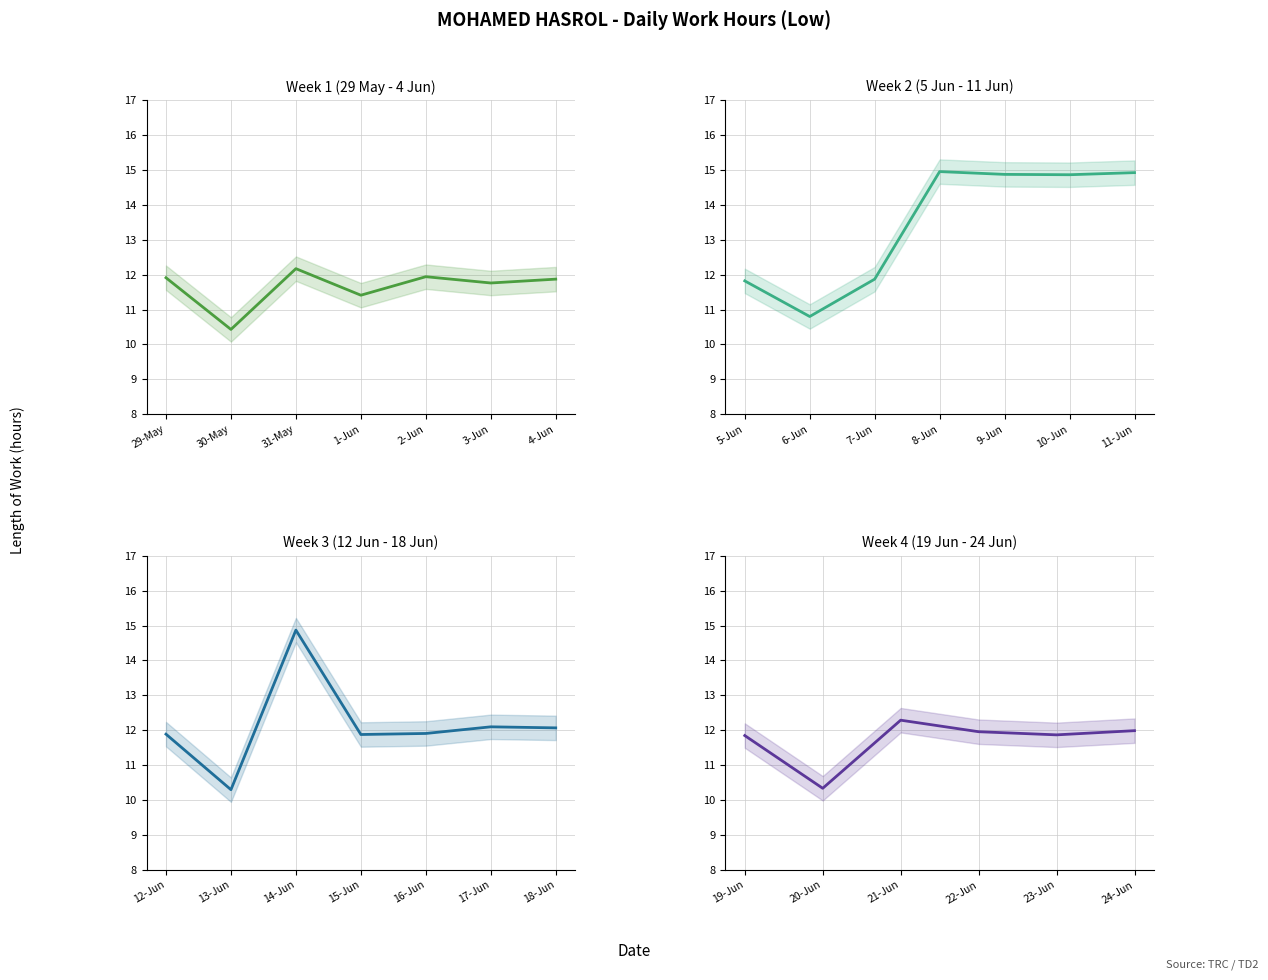

Which has a higher value, 21-Jun or 22-Jun?

21-Jun